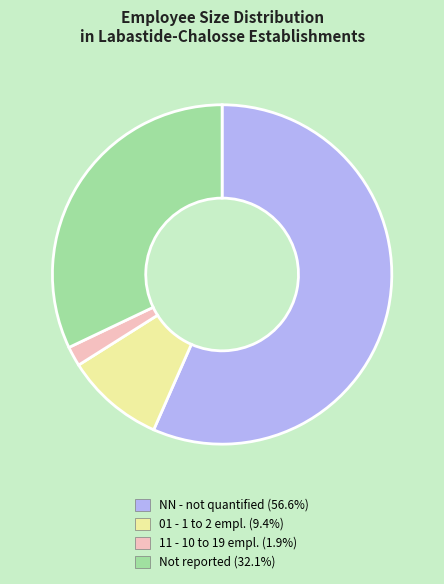

Is there a majority slice in this chart?

Yes